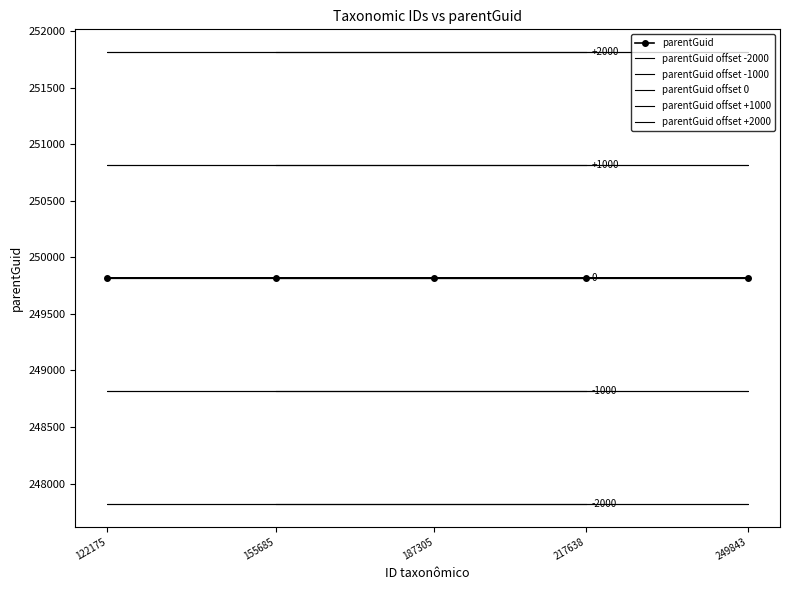

List the series in order of their peak value, lowest first.

parentGuid offset -2000, parentGuid offset -1000, parentGuid, parentGuid offset 0, parentGuid offset +1000, parentGuid offset +2000